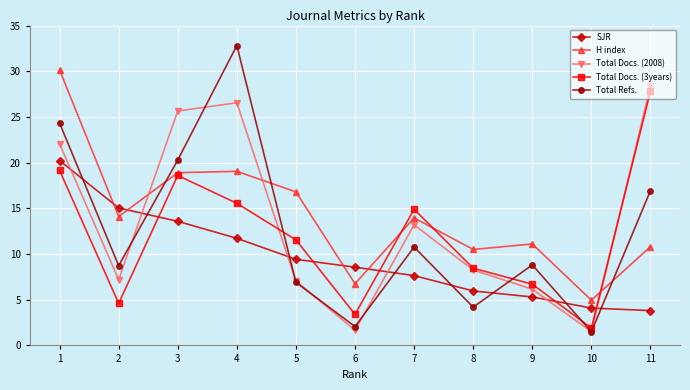

What is the value of the Total Refs. point at the 11th from the left?

16.9